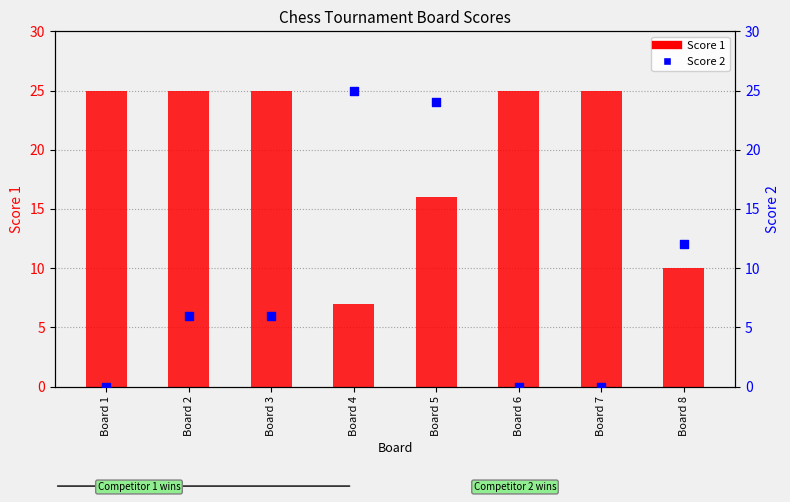

Which series has the widest spread of Y values?

Score 2